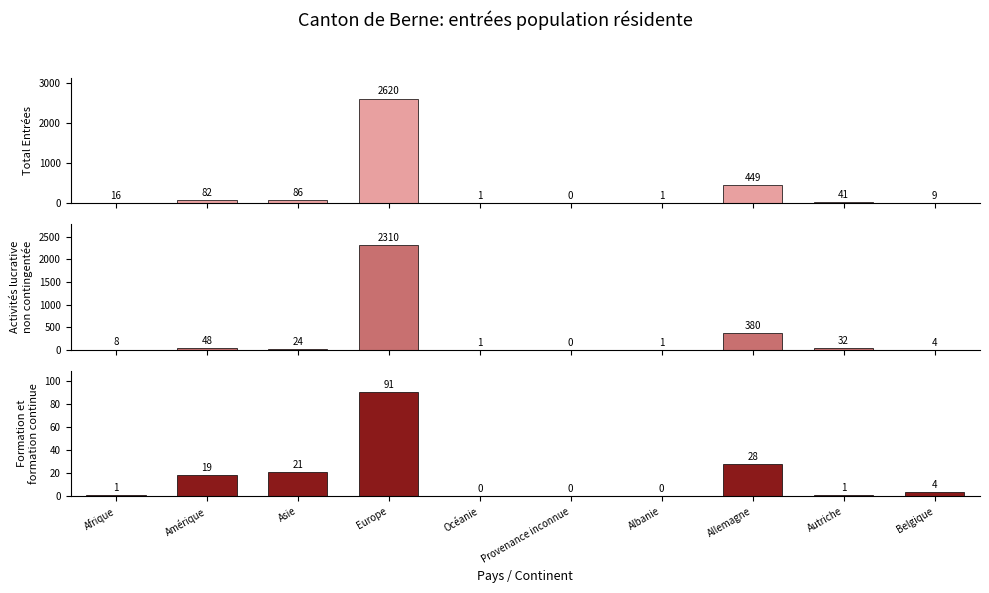

The Total Entrées series shows 16 at Afrique. True or false?

True